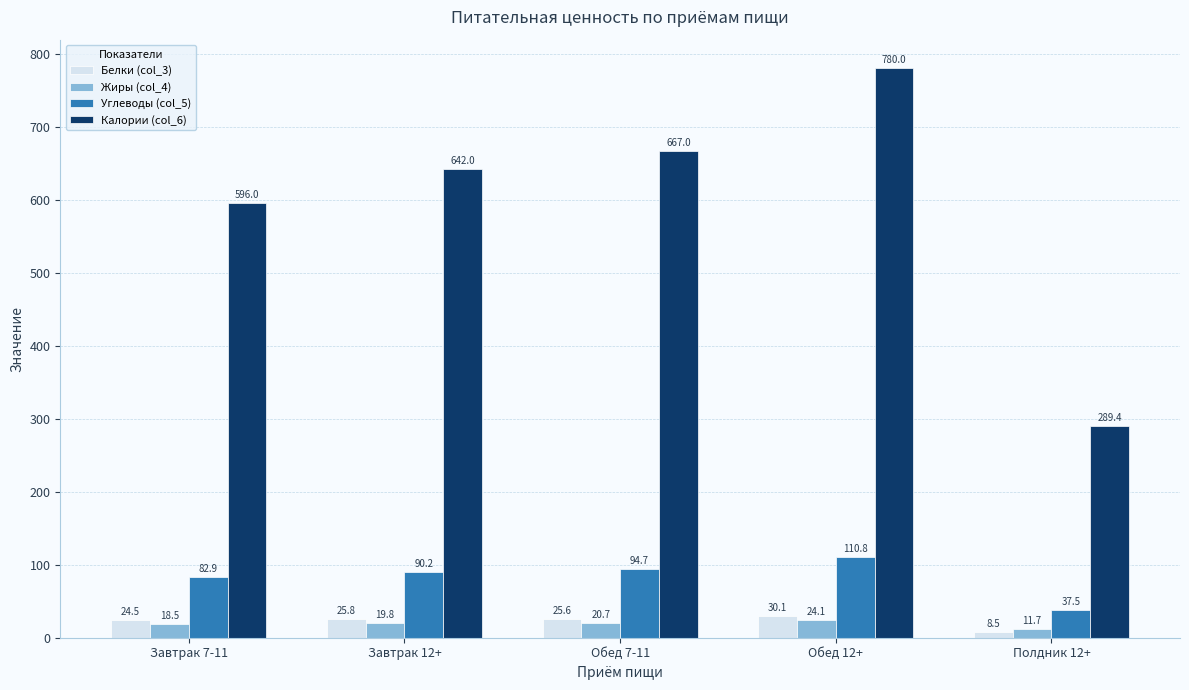

Reading left to right, transcribe all the data shown in this chart.

Белки (col_3): 24.5	25.8	25.6	30.1	8.5
Жиры (col_4): 18.5	19.8	20.7	24.1	11.7
Углеводы (col_5): 82.9	90.2	94.7	110.8	37.5
Калории (col_6): 596.0	642.0	667.0	780.0	289.4